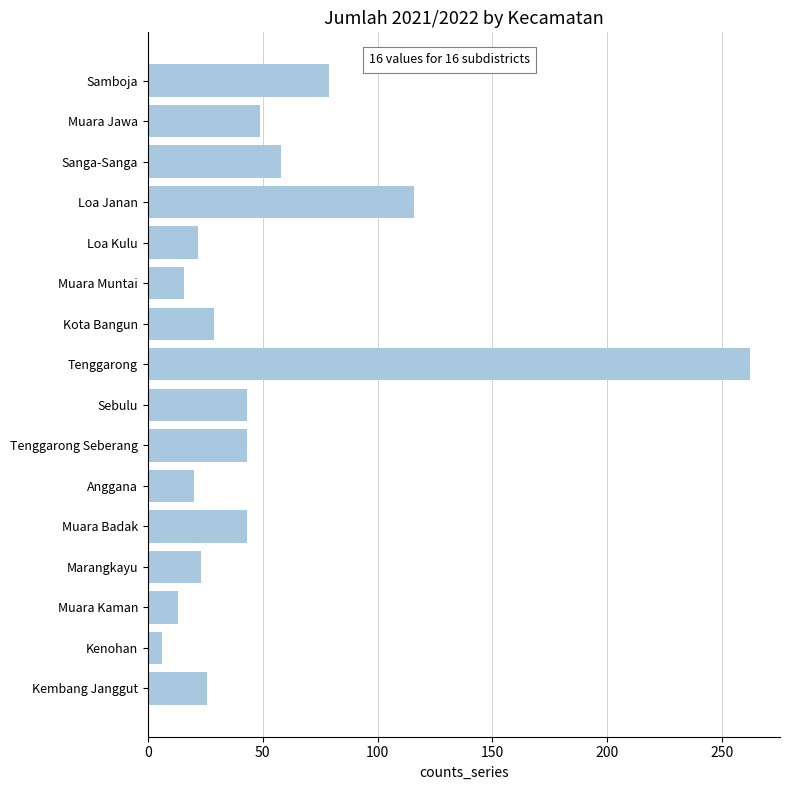

How many distinct data groups are displayed?

1